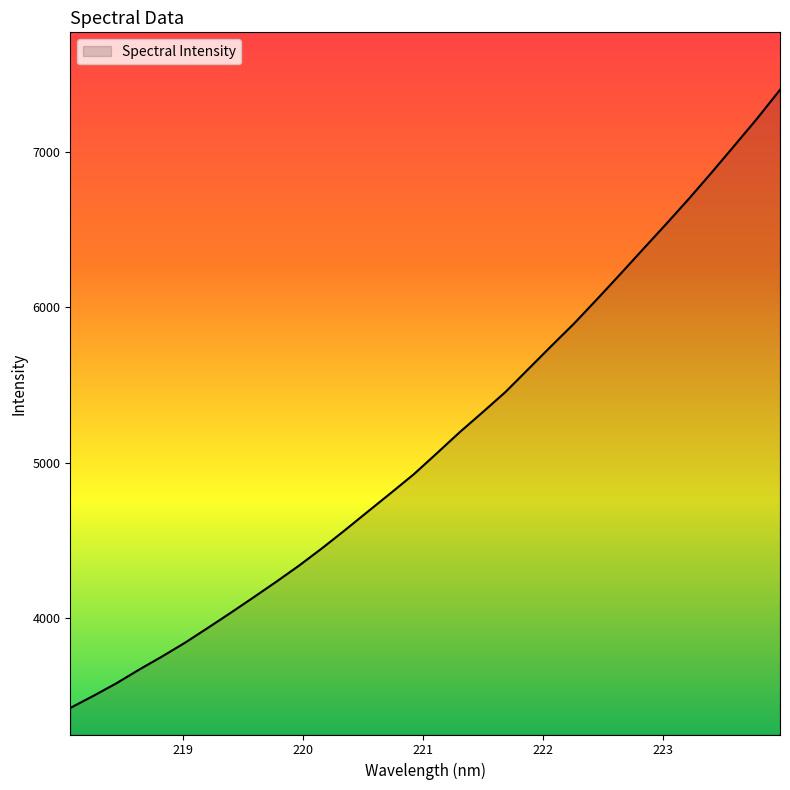

What is the minimum value shown in the chart?

3420.0